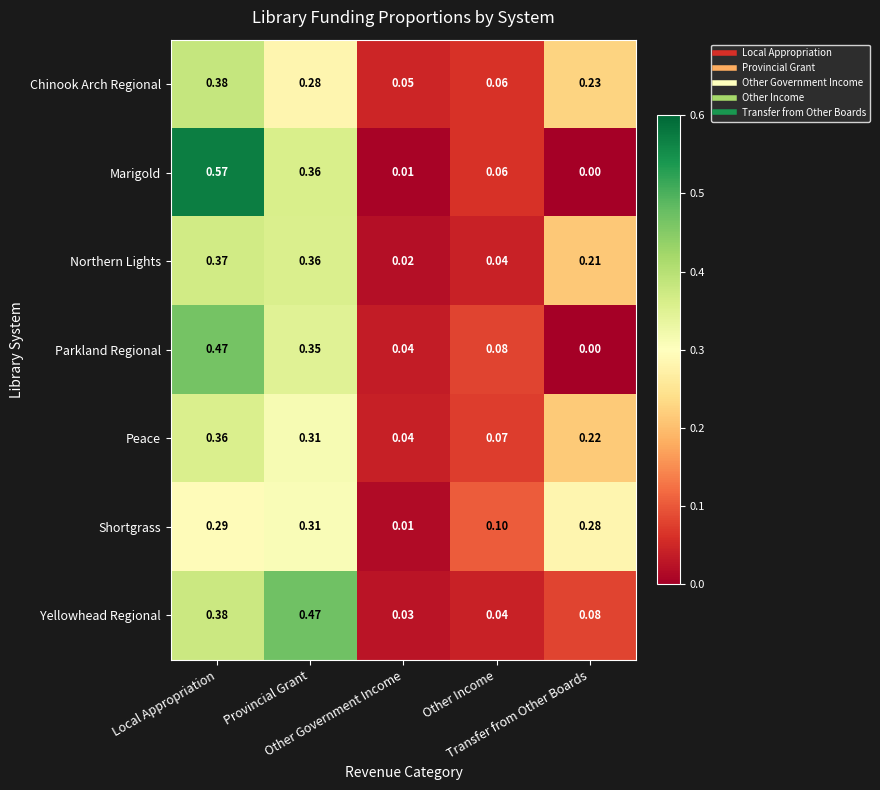

Which series has the widest spread of values?

Marigold